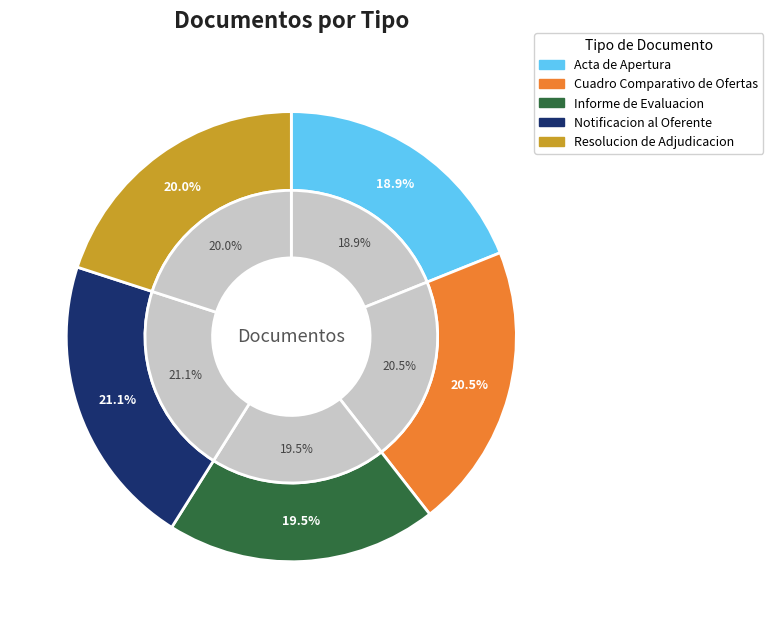

Is there a majority slice in this chart?

No